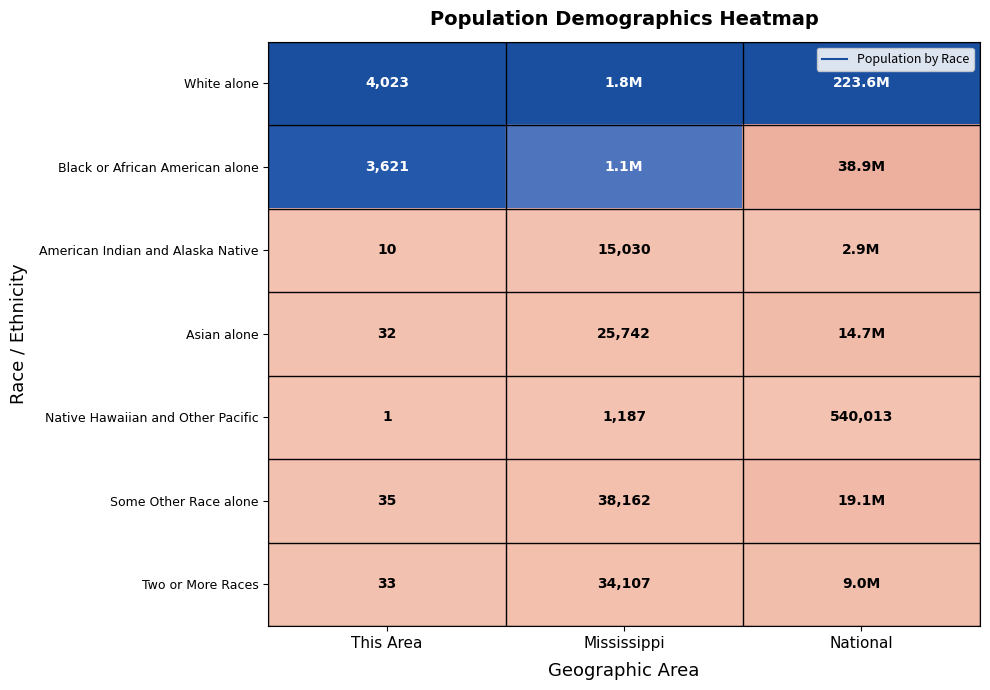

Count the number of categories in the chart.

3